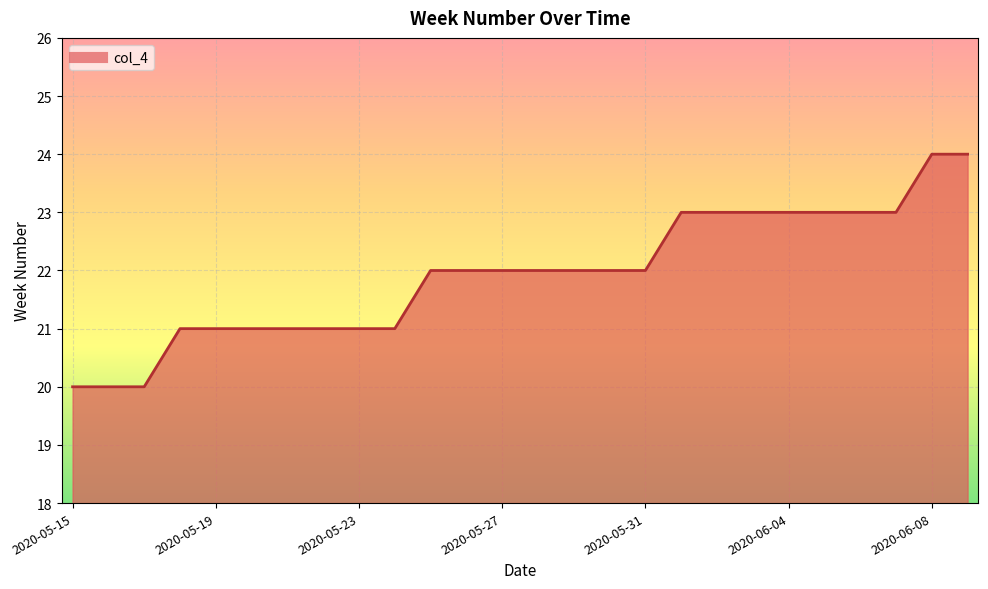

What is the smallest value displayed?

20